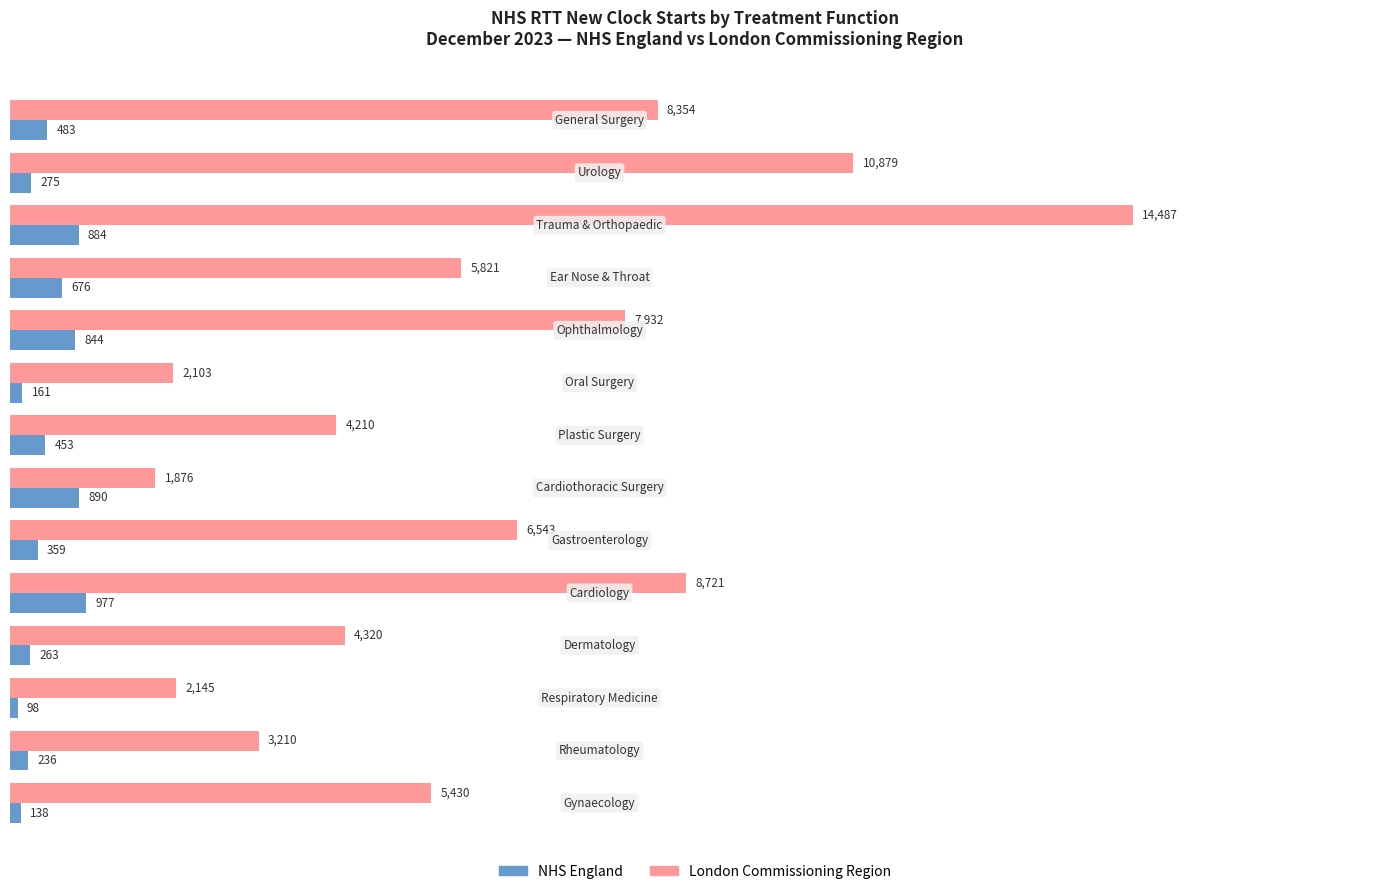

What is the minimum value shown in the chart?

98